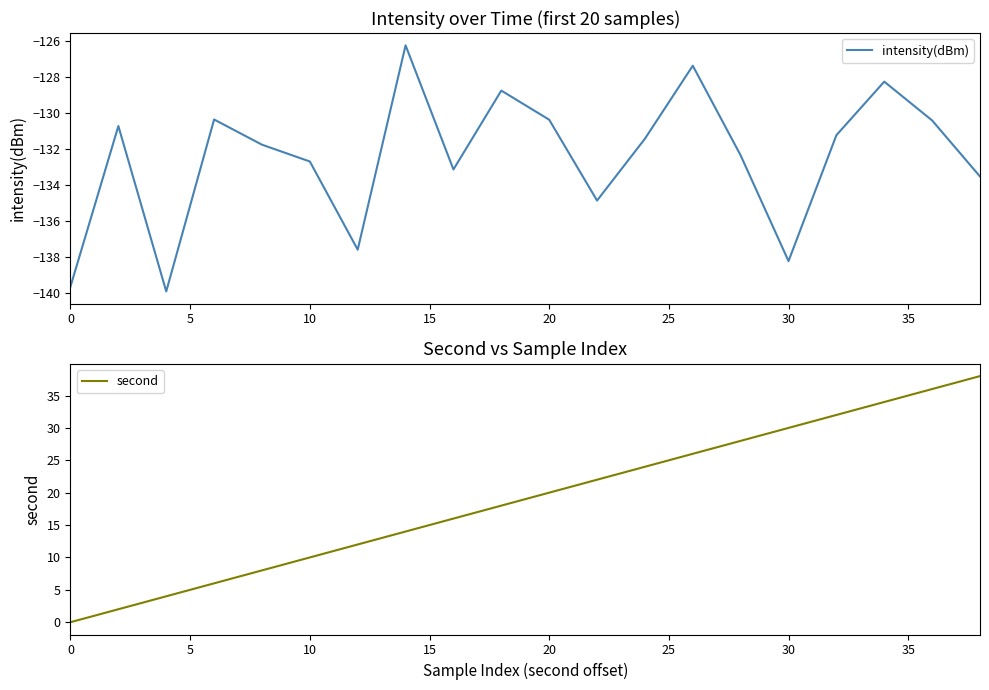

What is the highest value of the intensity(dBm) series?

-126.2